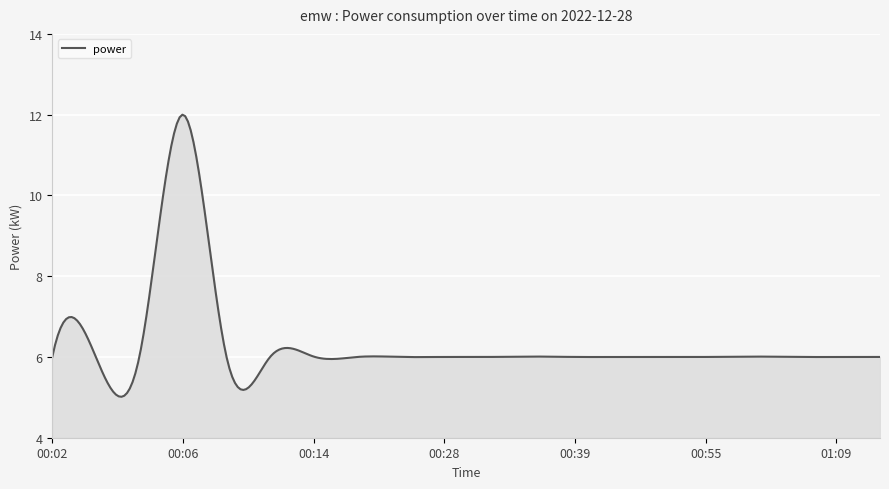

What is the difference between the maximum and minimum values?

7.0